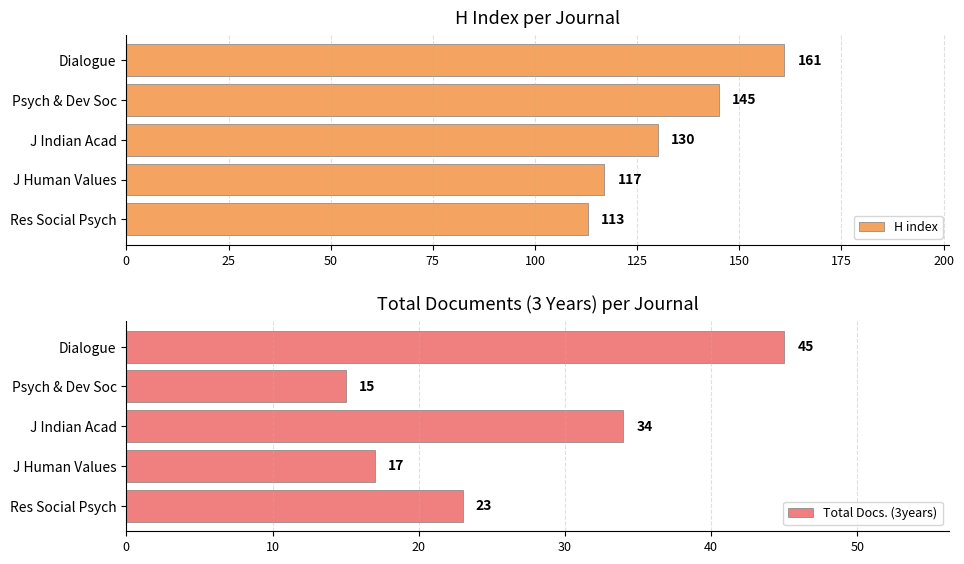

Which category has the highest value in the H index series?

Dialogue